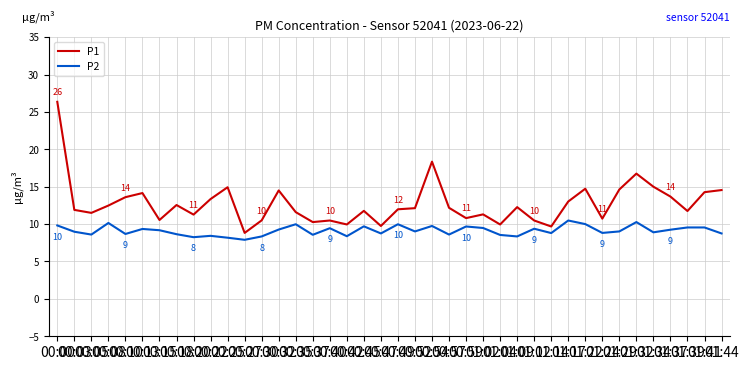

Where is the first local maximum for P2?

00:08